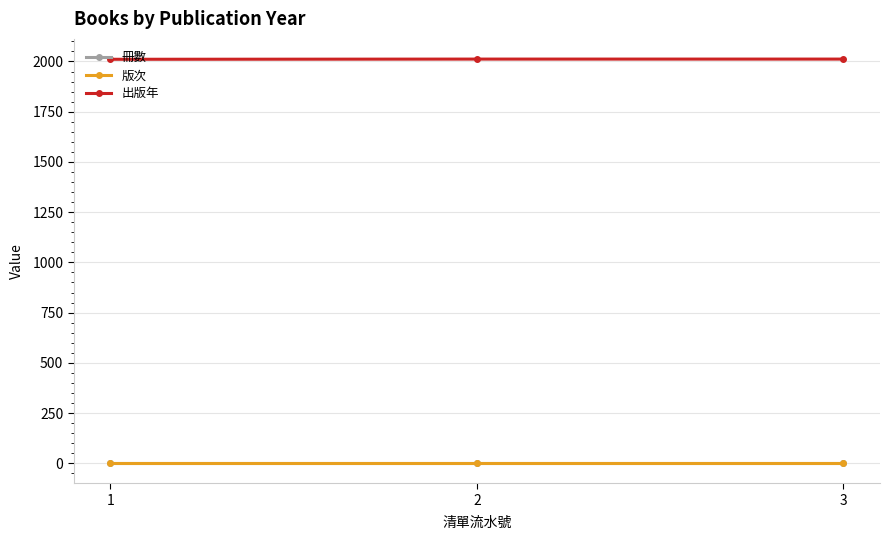

Does the chart have visible grid lines?

Yes